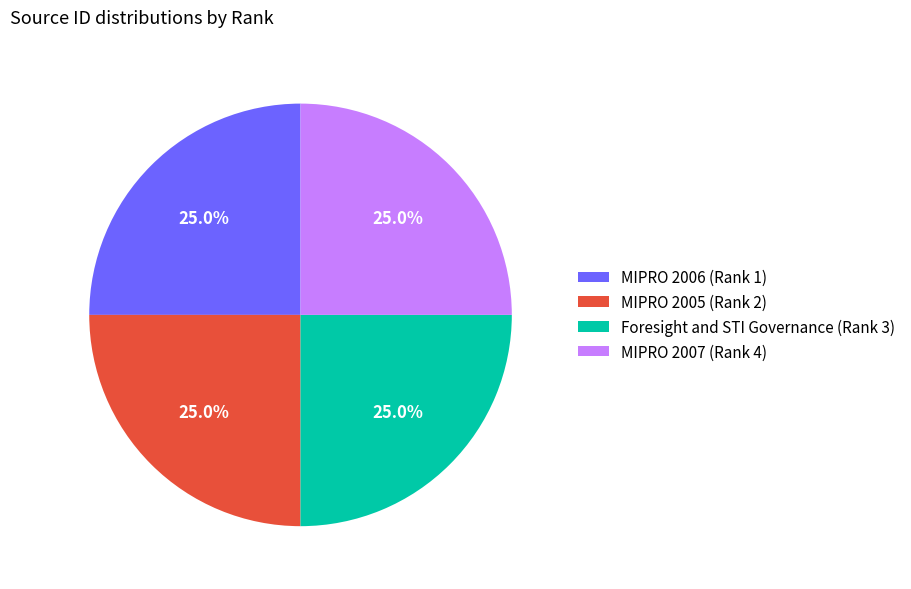

Is MIPRO 2006 (Rank 1) the majority of the pie?

No